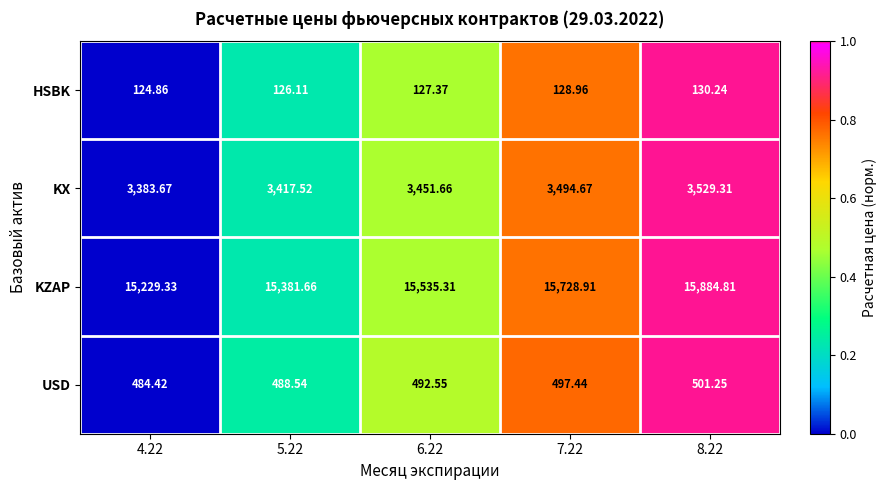

Is the value of KZAP at 5.22 greater than the value of KX at 5.22?

Yes